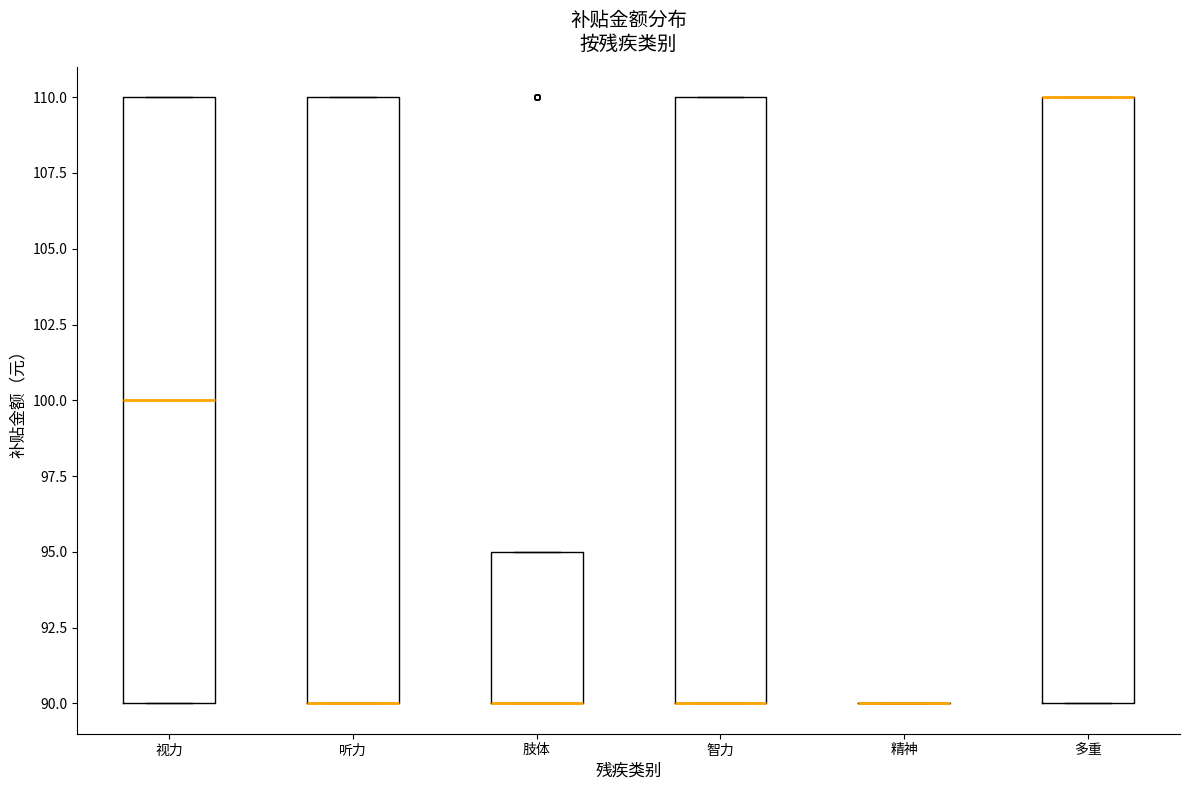

Reading left to right, transcribe this box plot: for each box, give where its median line is, the range the box spans, and where its two whiskers end, as read against the y-axis. The values are not printed on the chart, so give them approximately, as read against the axis.

视力: median 100, box 90 to 110, whiskers 90 to 110
听力: median 90 (drawn on the box's lower edge), box 90 to 110, whiskers 90 to 110
肢体: median 90 (drawn on the box's lower edge), box 90 to 95, whiskers 90 to 95
智力: median 90 (drawn on the box's lower edge), box 90 to 110, whiskers 90 to 110
精神: box collapsed to a line at 90, whiskers 90 to 90
多重: median 110 (drawn on the box's upper edge), box 90 to 110, whiskers 90 to 110